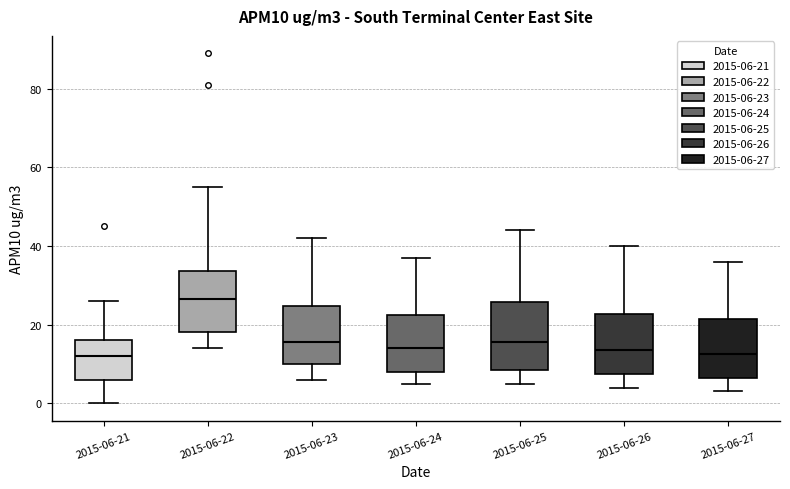

Reading left to right, transcribe this box plot: for each box, give where its median line is, the range the box spans, and where its two whiskers end, as read against the y-axis. The values are not printed on the chart, so give them approximately, as read against the axis.

2015-06-21: median 12, box 6 to 16, whiskers 0 to 26
2015-06-22: median 26, box 18 to 34, whiskers 14 to 56
2015-06-23: median 16, box 10 to 24, whiskers 6 to 42
2015-06-24: median 14, box 8 to 22, whiskers 6 to 38
2015-06-25: median 16, box 8 to 26, whiskers 6 to 44
2015-06-26: median 14, box 8 to 22, whiskers 4 to 40
2015-06-27: median 12, box 6 to 22, whiskers 4 to 36